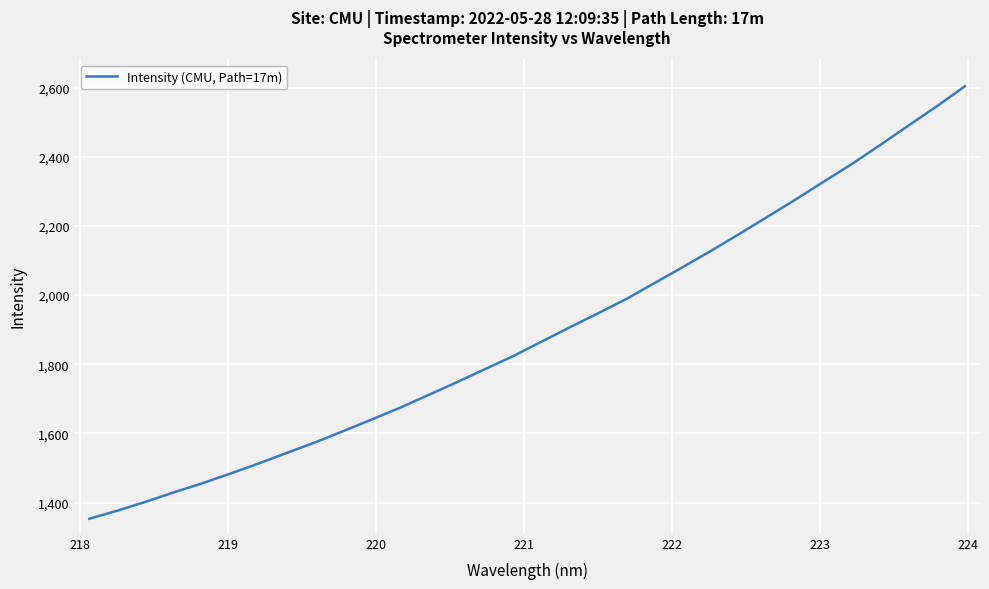

How many lines are shown in the chart?

1